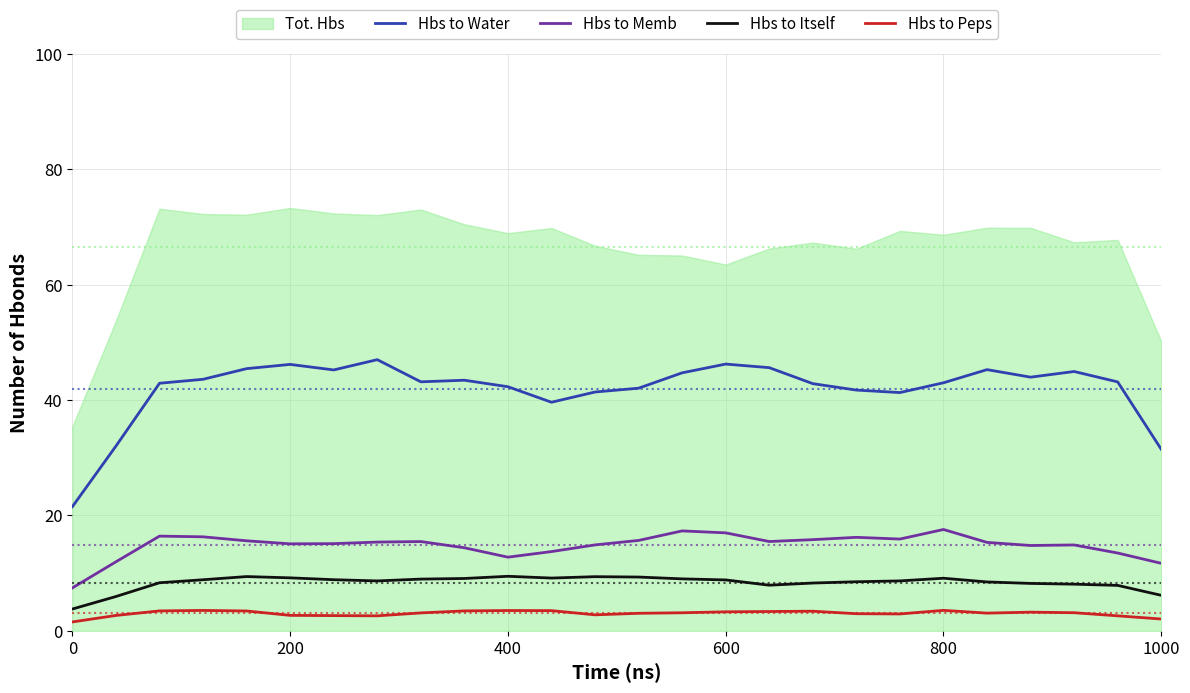

Does the chart display data point markers on the line(s)?

No